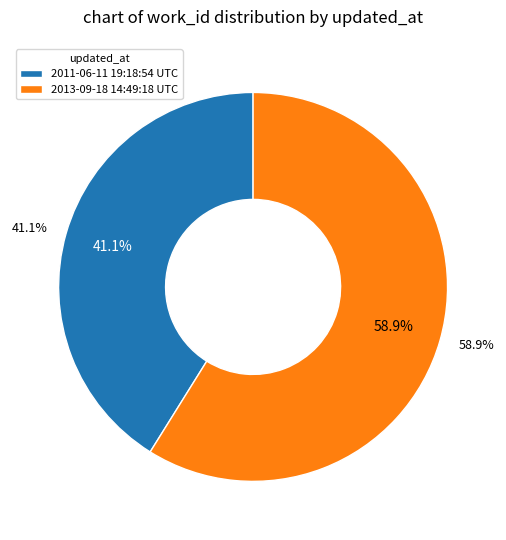

Rank the categories by value from lowest to highest.

2011-06-11 19:18:54 UTC, 2013-09-18 14:49:18 UTC